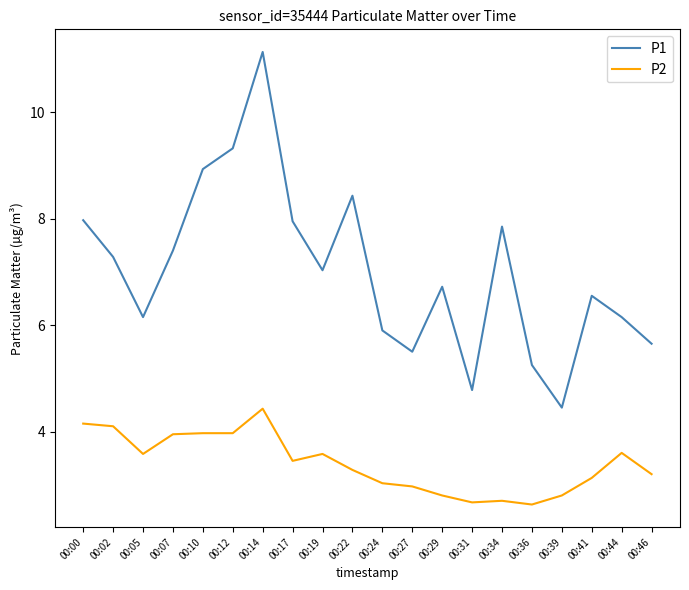

What is the average value of the P1 series?

7.0